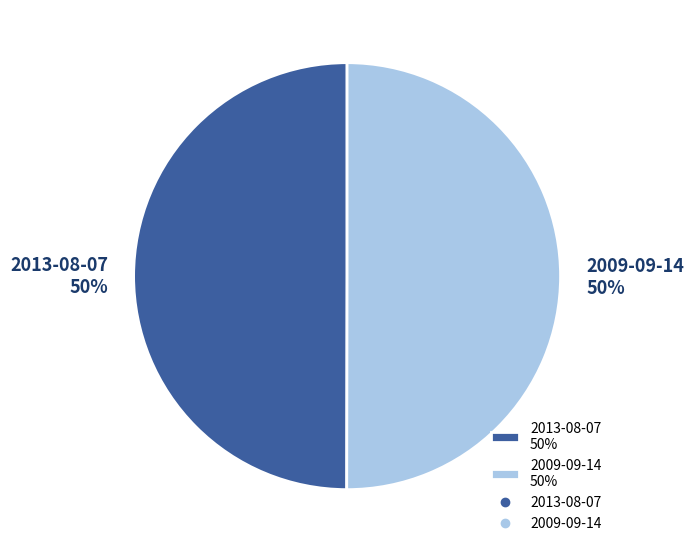

What is the ratio of the value at 2013-08-07 50% to the value at 2009-09-14 50%?

1.0